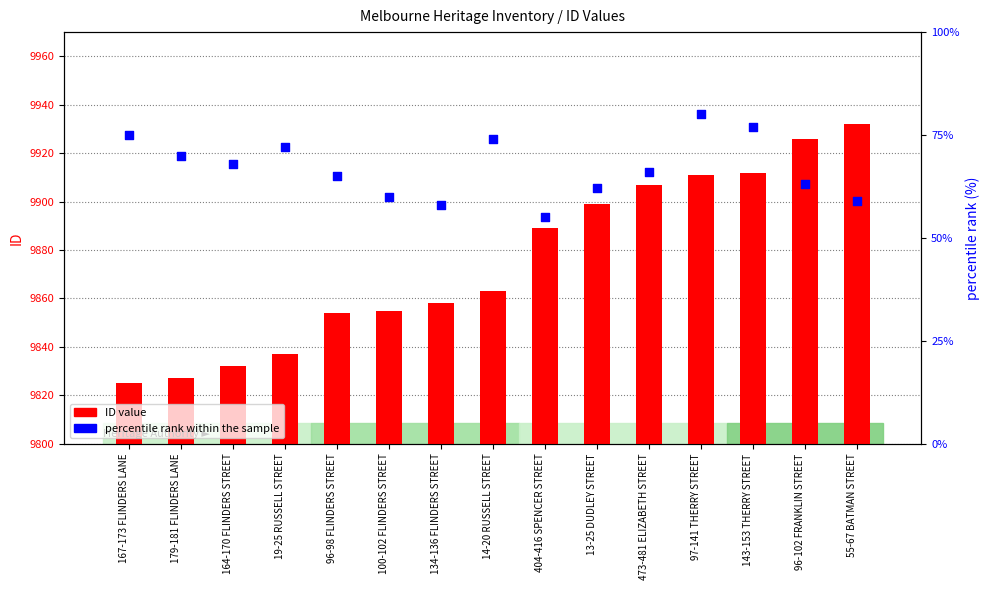

Which series contains the lowest Y value?

percentile rank within the sample